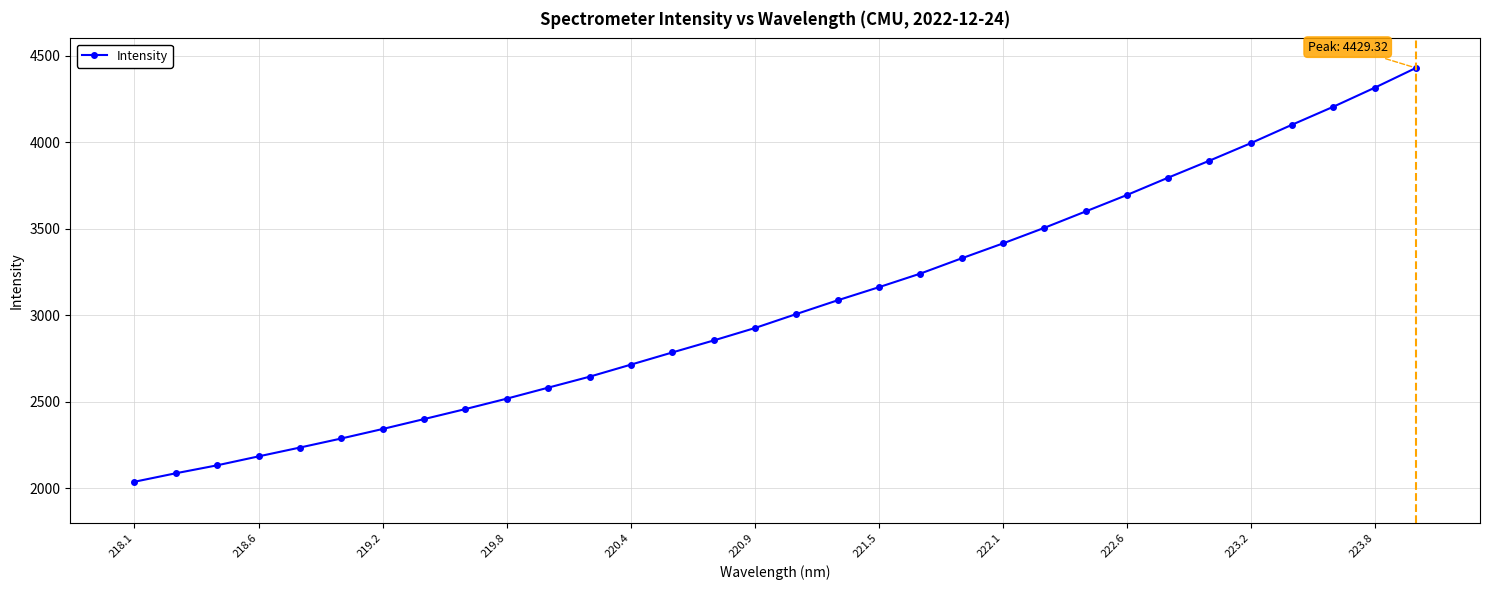

What is the greatest value displayed?

4429.3